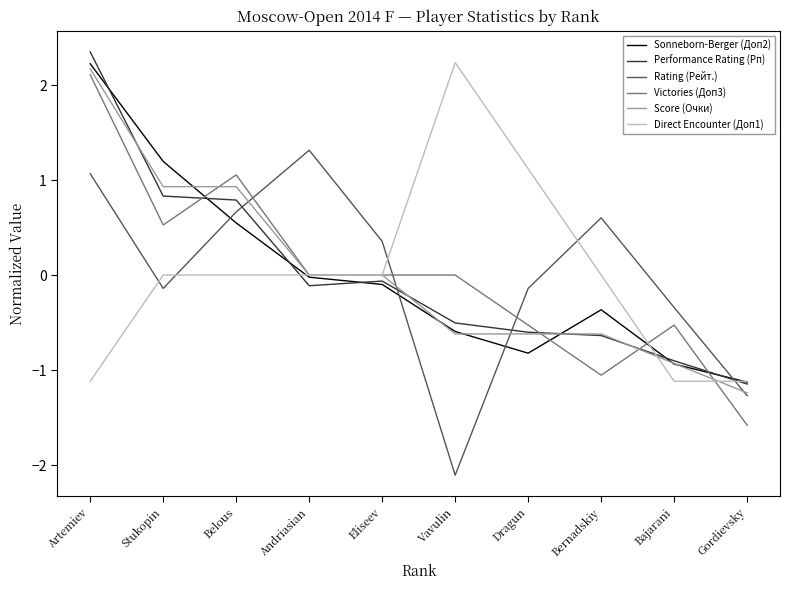

What value does the Performance Rating (Рп) series have at Bernadskiy?

-0.6